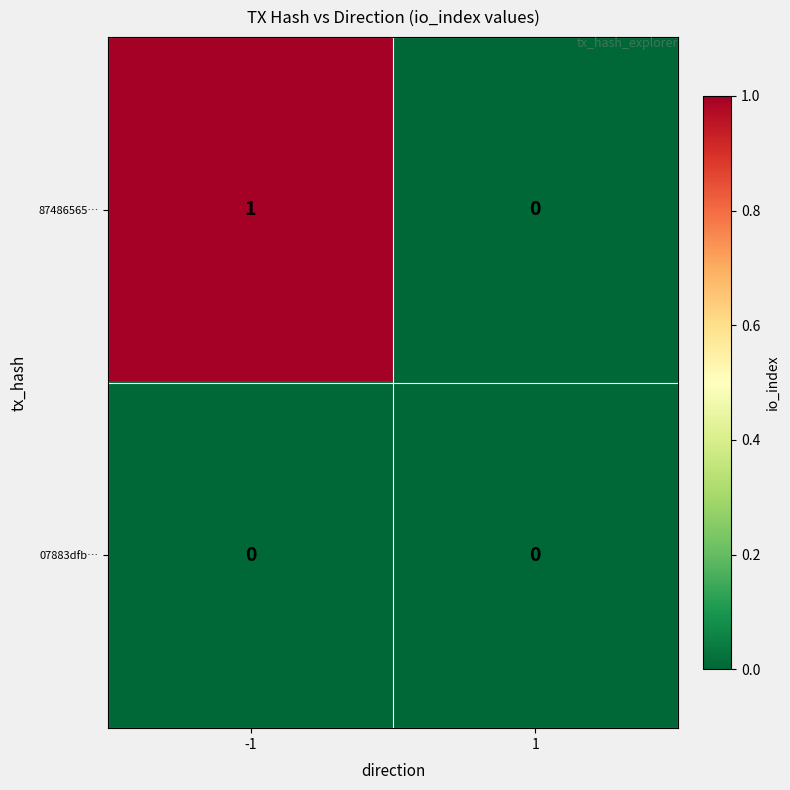

How many categories are shown in the chart?

2